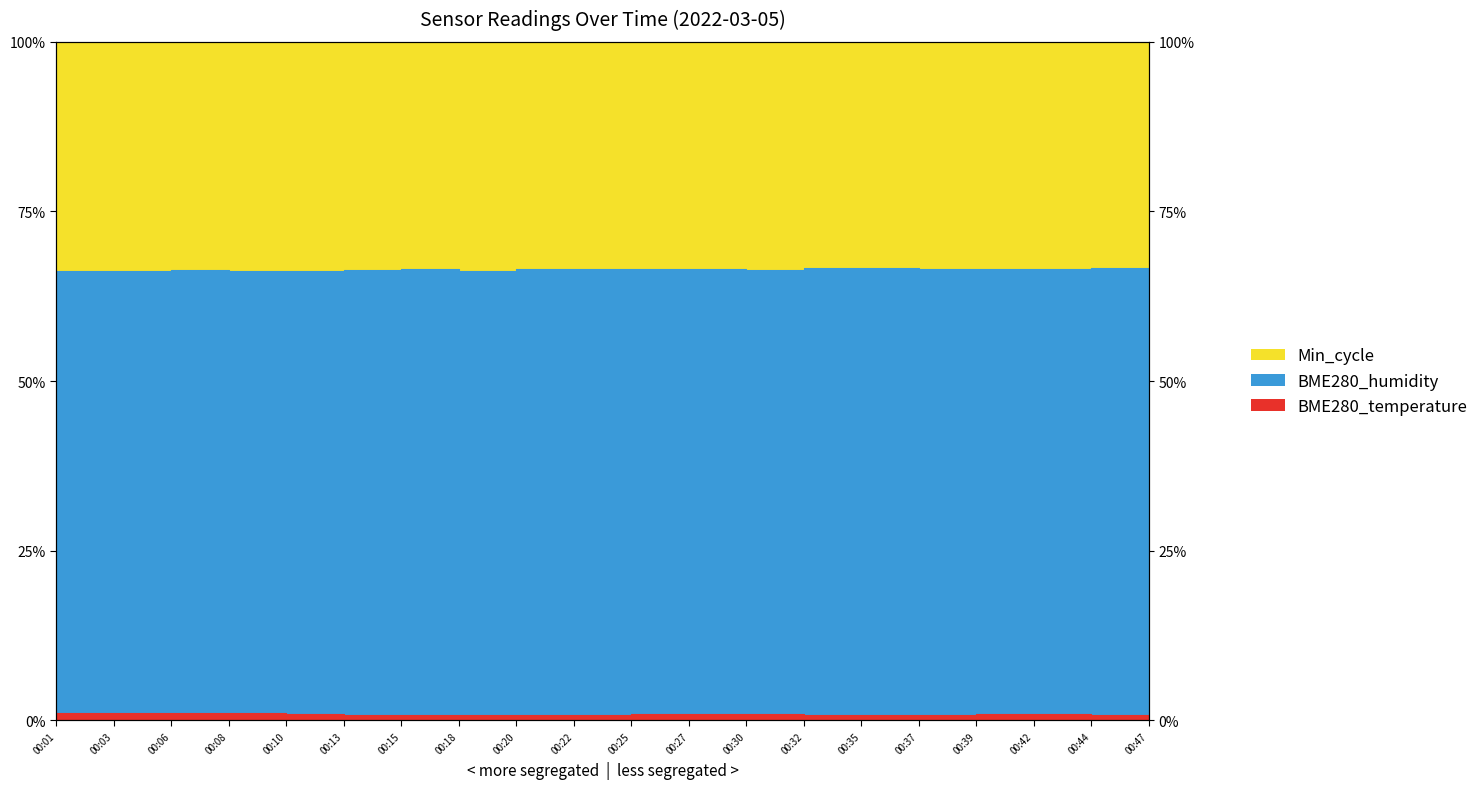

Between 00:22 and 00:32, which series saw the biggest shift?

BME280_humidity